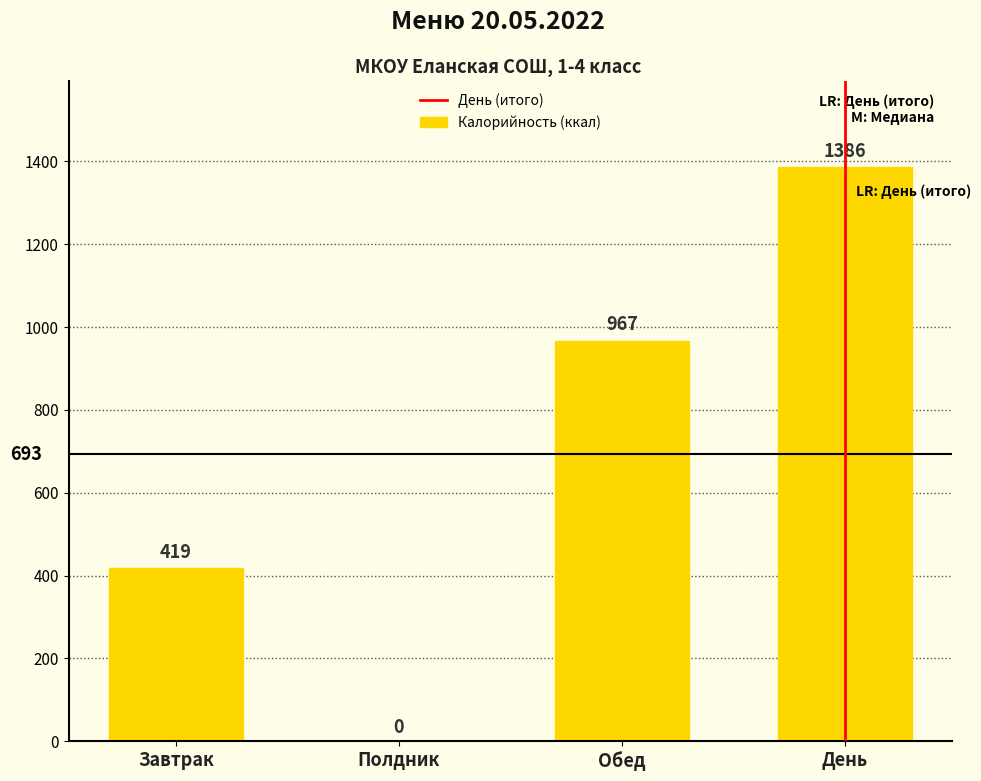

True or false: the data shows 525.2 at Обед.

False